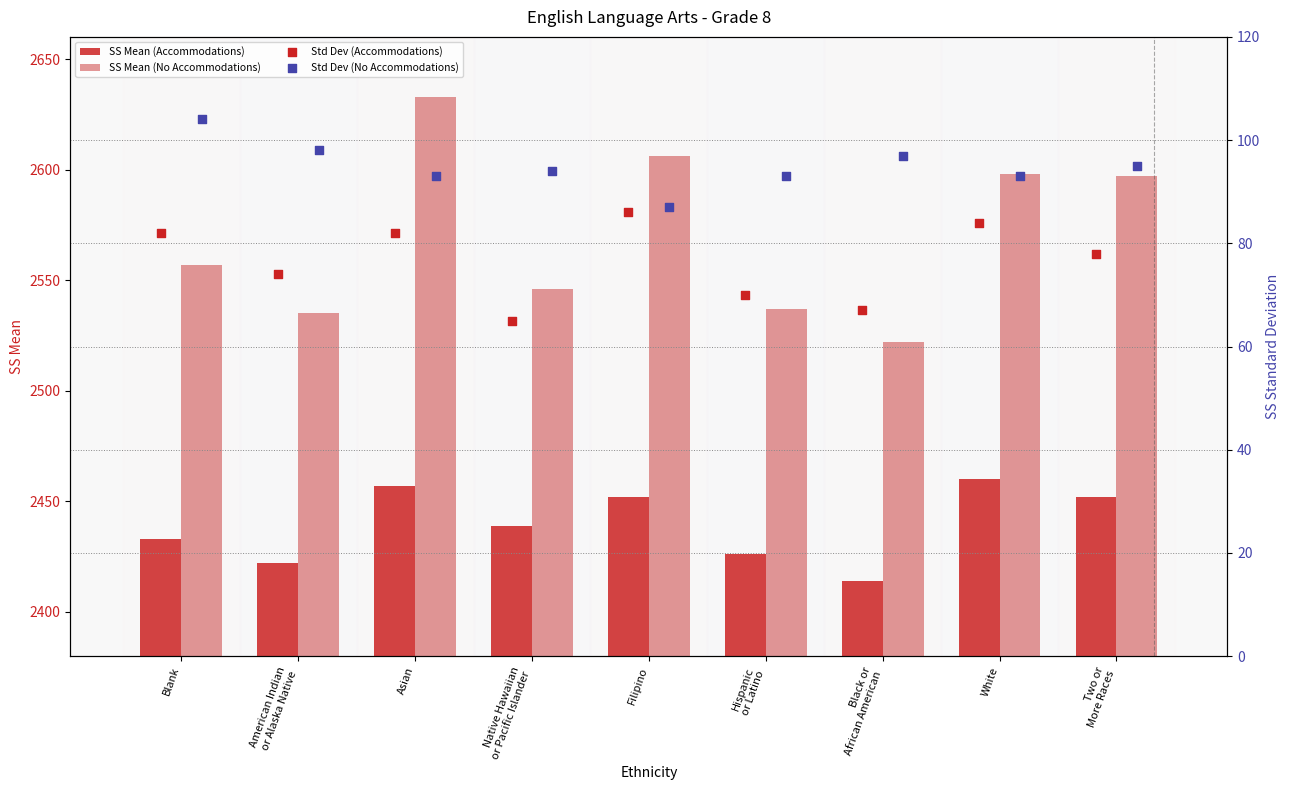

Which series has the largest Y range (max minus min)?

SS Mean (No Accommodations)